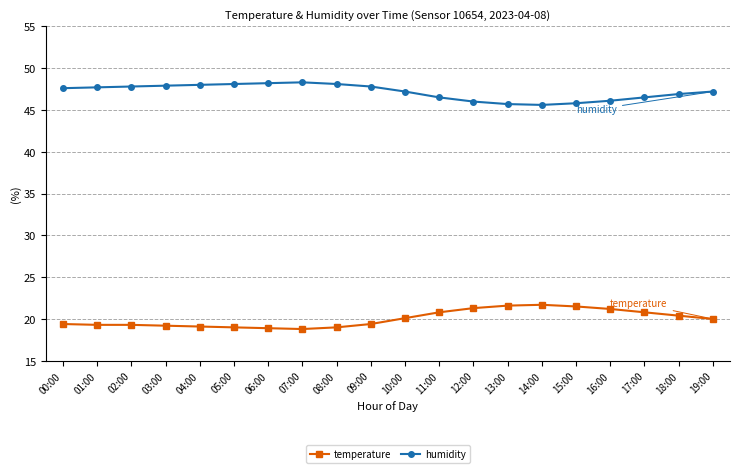

What is the spread (max minus min) of values at 14:00?

23.9